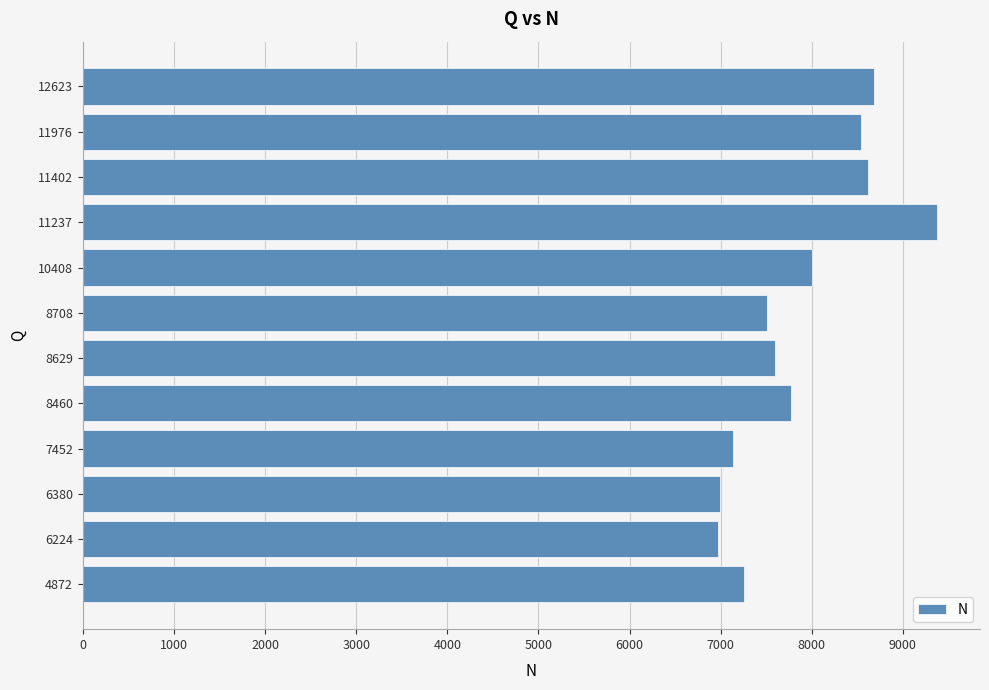

What is the change in value from 6224 to 11976?

+1572